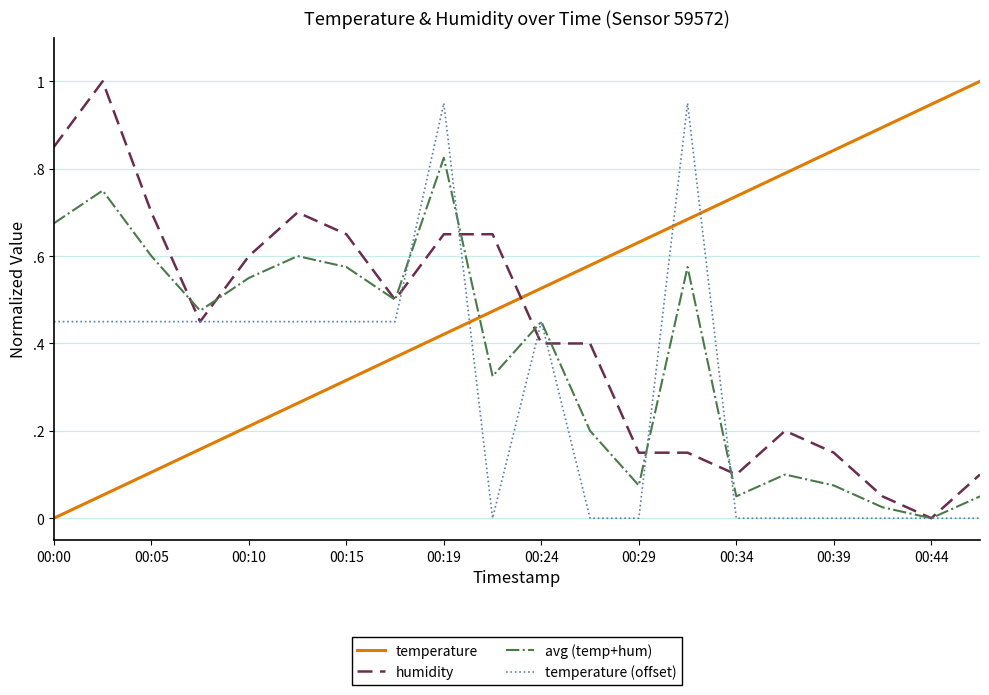

Which series has the widest spread of values?

temperature